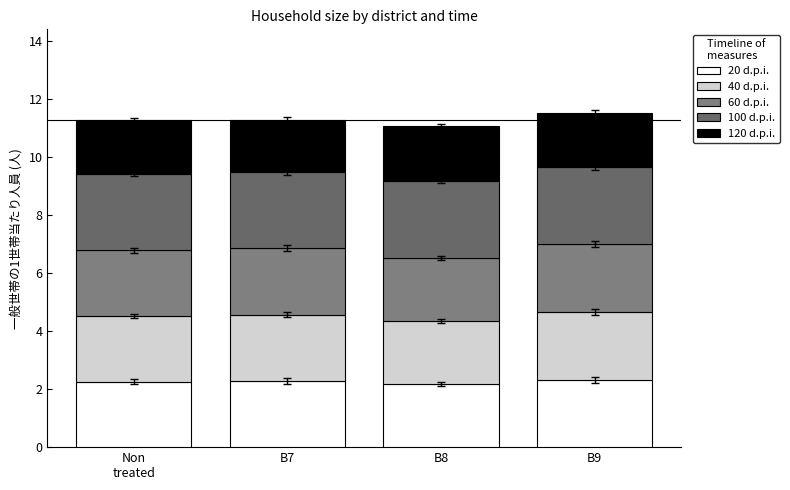

Does the chart contain any negative values?

No